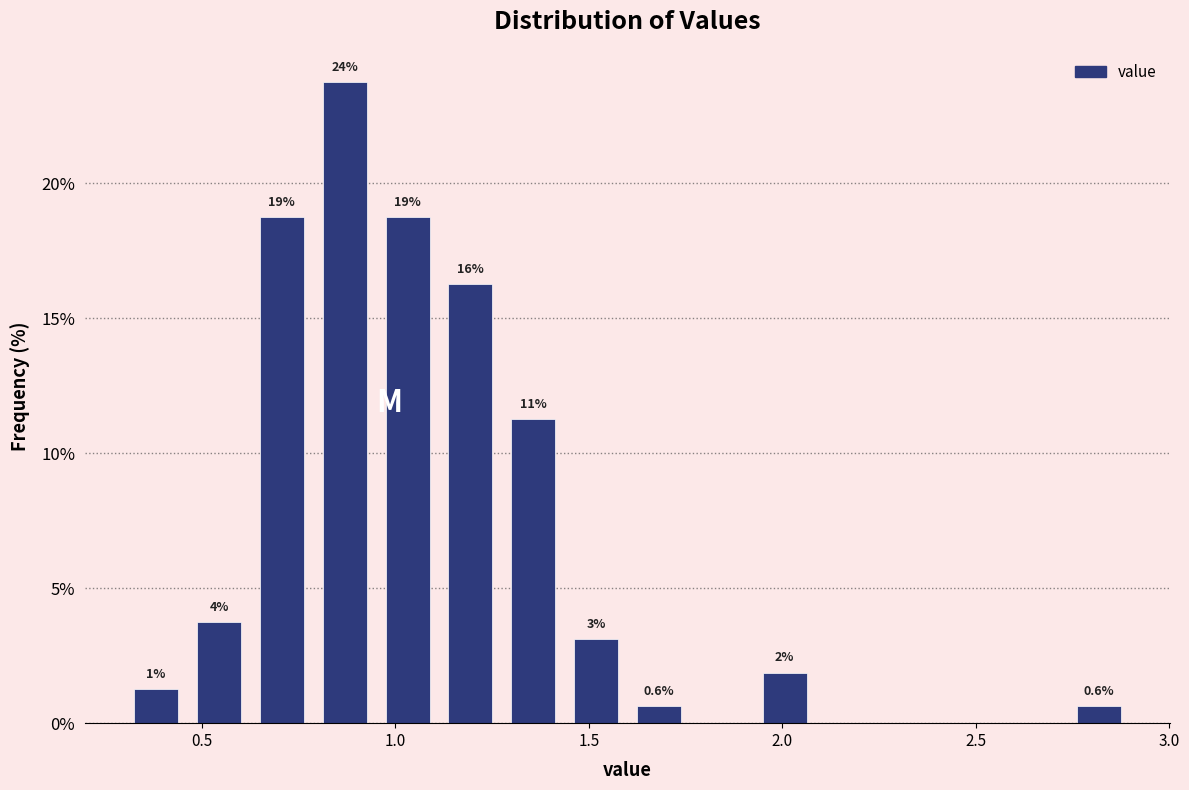

Read against the x-axis, roughly where is the centre of the tallest bar?

0.85